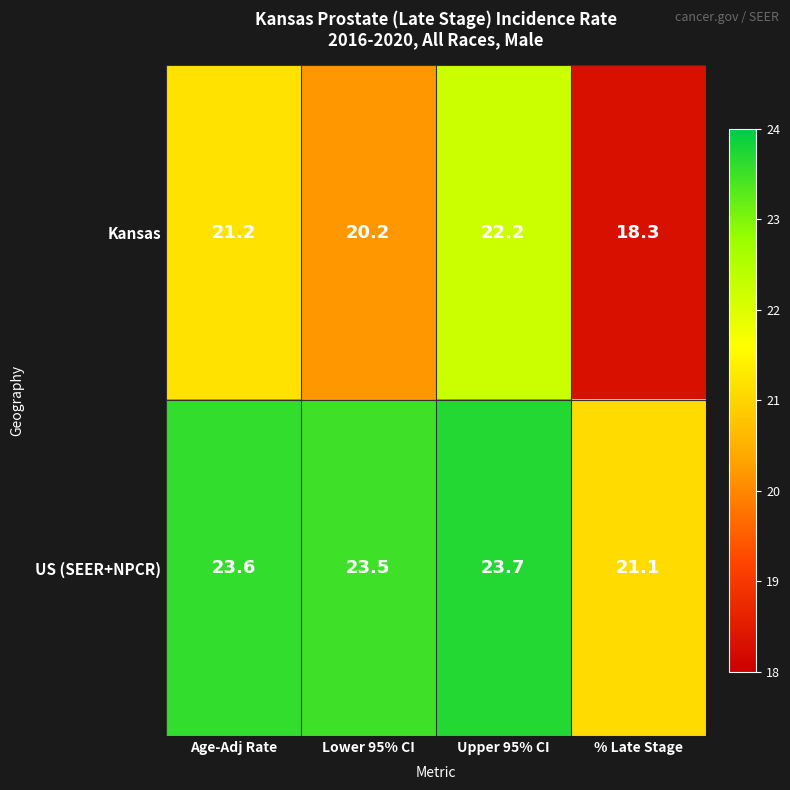

What is the difference between the highest and lowest values at % Late Stage?

2.8